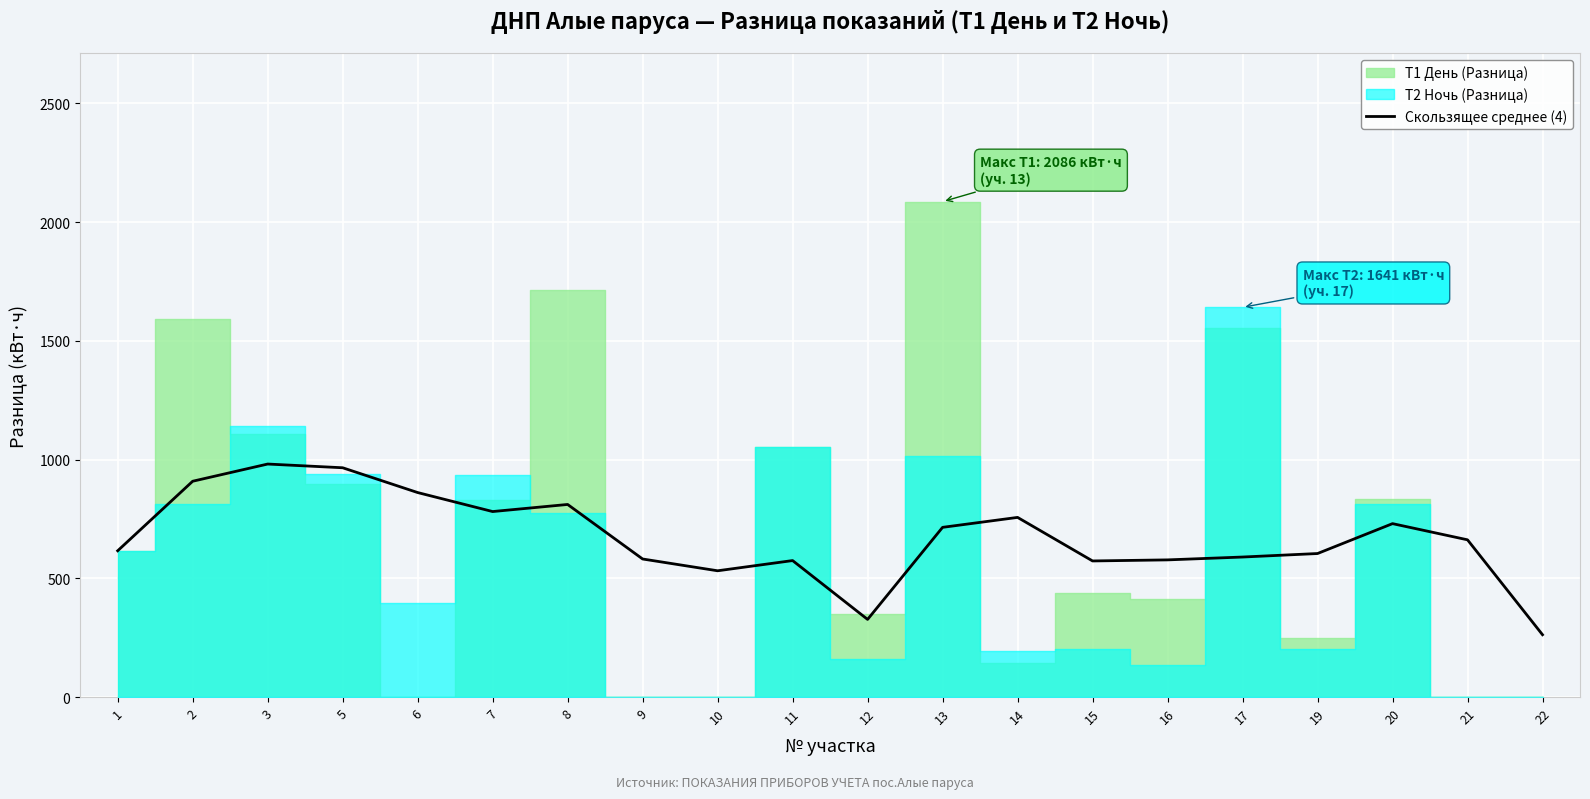

What is the difference between the maximum and second lowest values?

654.2